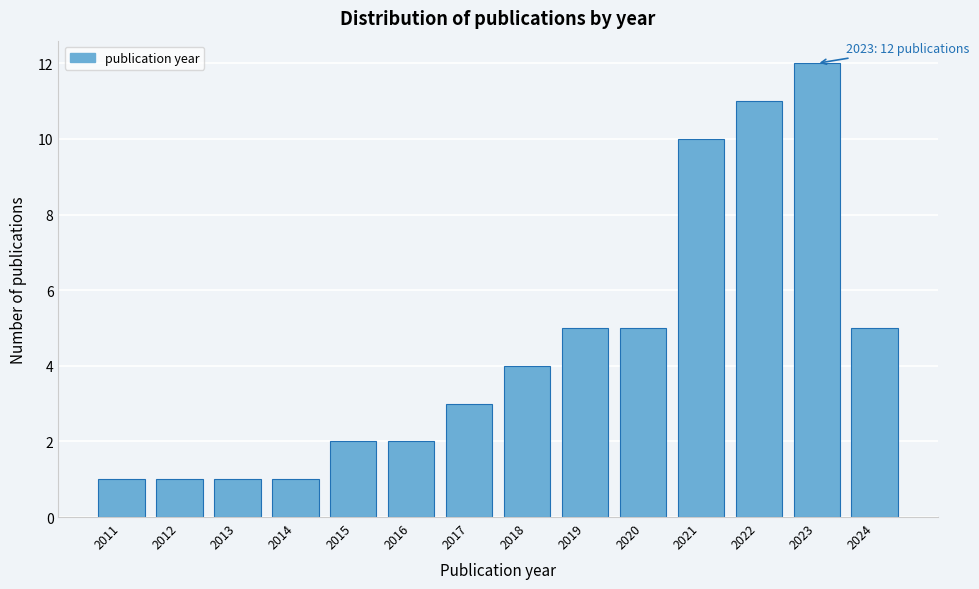

Reading left to right, extract all data points from this chart.

2011=1	2012=1	2013=1	2014=1	2015=2	2016=2	2017=3	2018=4	2019=5	2020=5	2021=10	2022=11	2023=12	2024=5